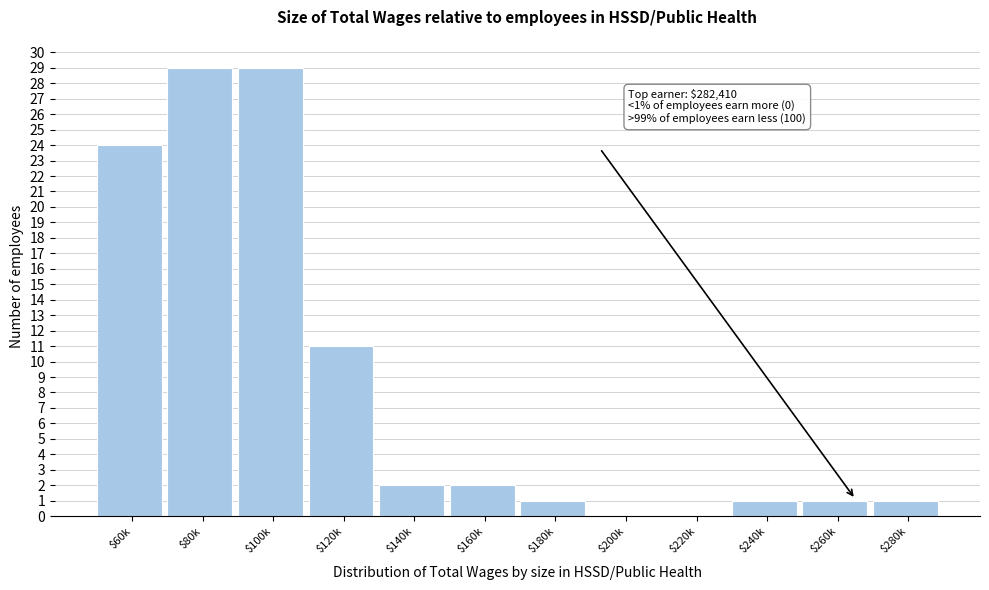

What is the sum of all values?

101